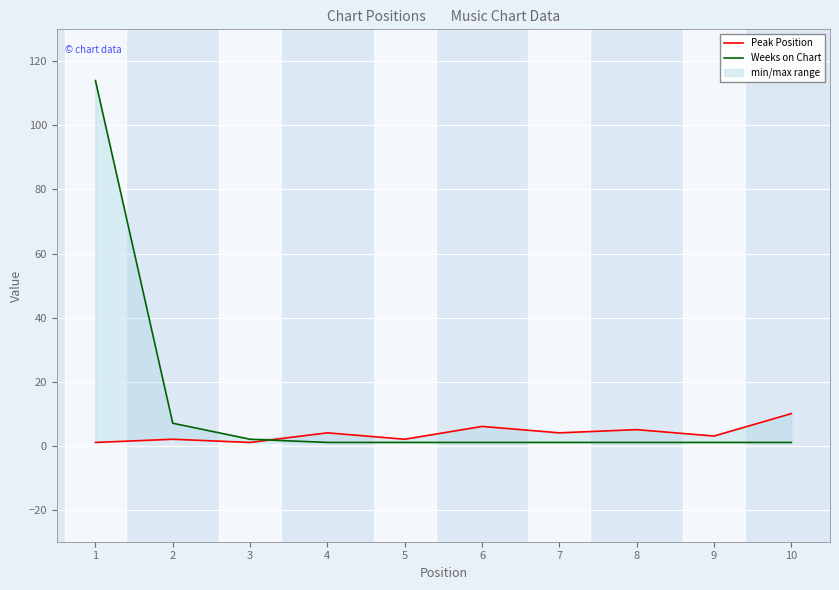

What is the average value of the Peak Position series?

4